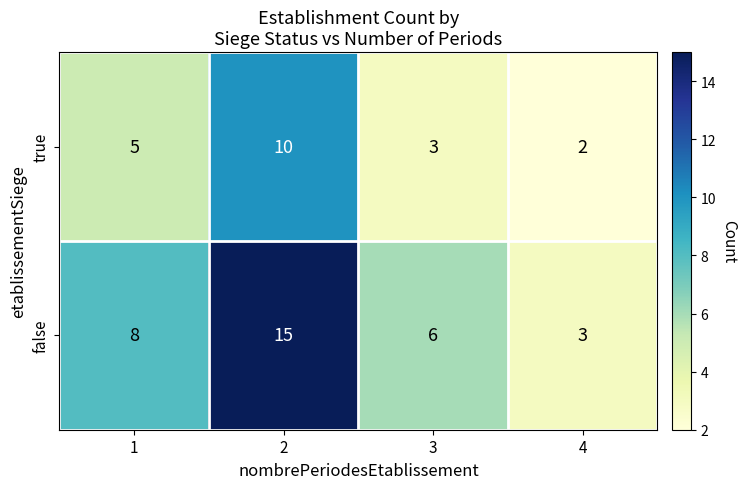

Rank the series by their maximum value, from highest to lowest.

false, true